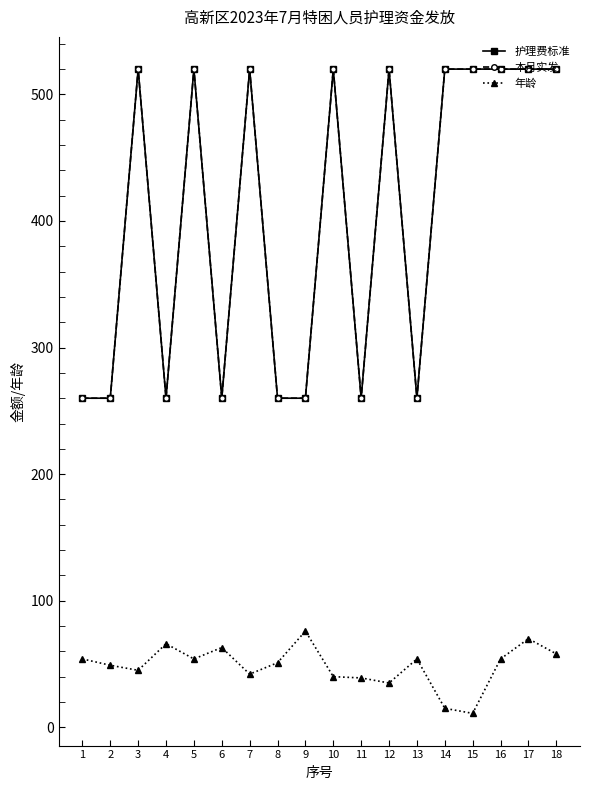

How many lines are shown in the chart?

3